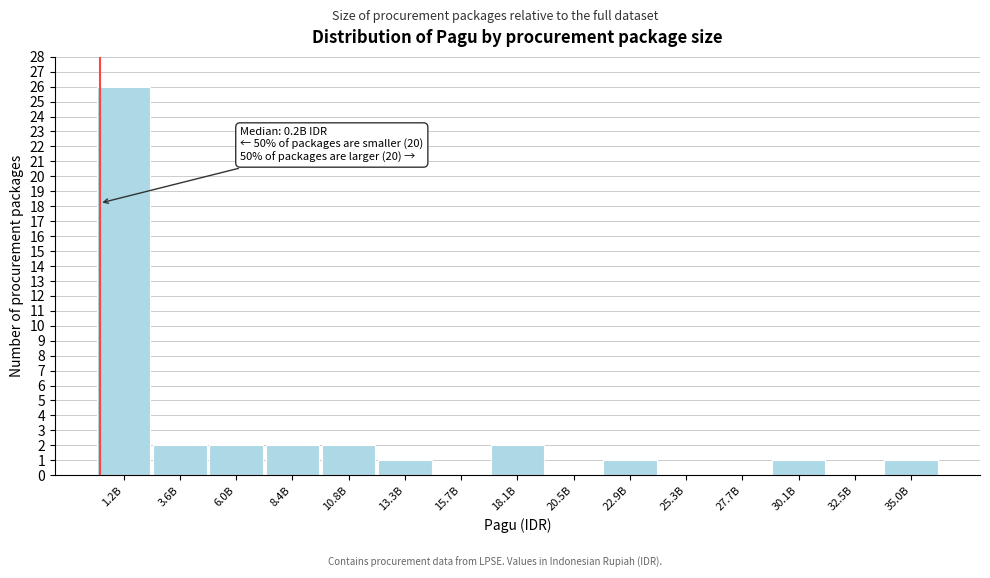

Reading left to right, transcribe all the data shown in this chart.

1.2B=26	3.6B=2	6.0B=2	8.4B=2	10.8B=2	13.3B=1	15.7B=0	18.1B=2	20.5B=0	22.9B=1	25.3B=0	27.7B=0	30.1B=1	32.5B=0	35.0B=1